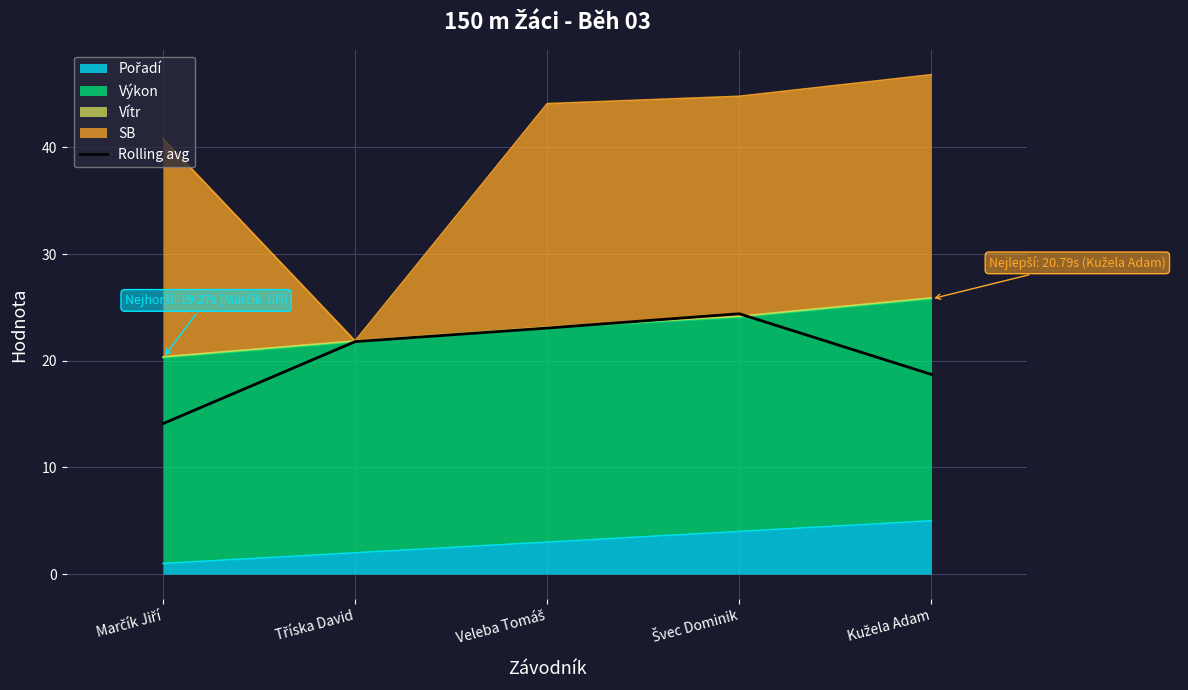

What is the label of the 4th point from the left?

Švec Dominik